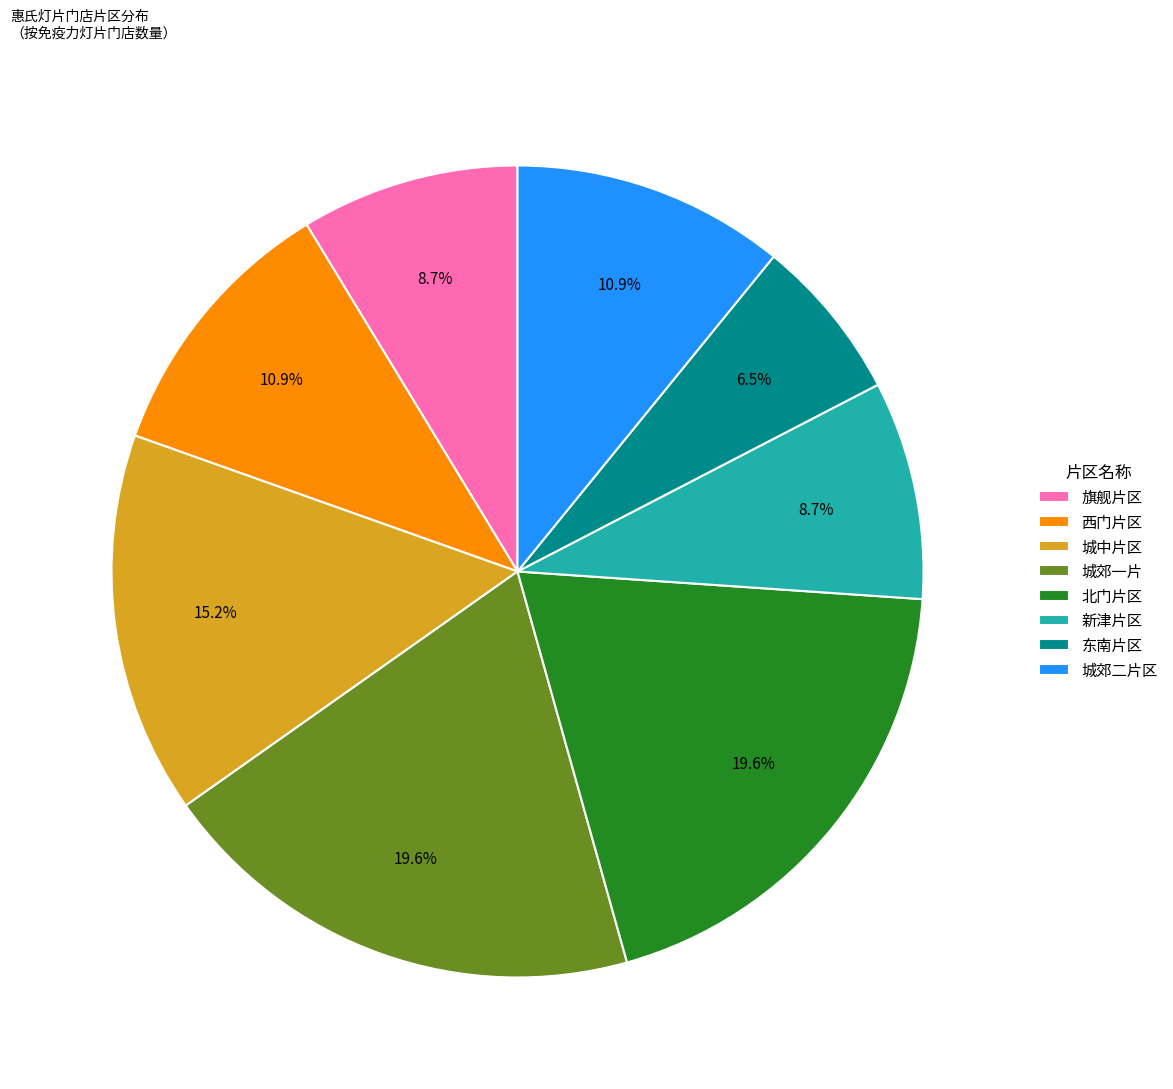

To the nearest percent, what percentage of the pie is 北门片区?

20%